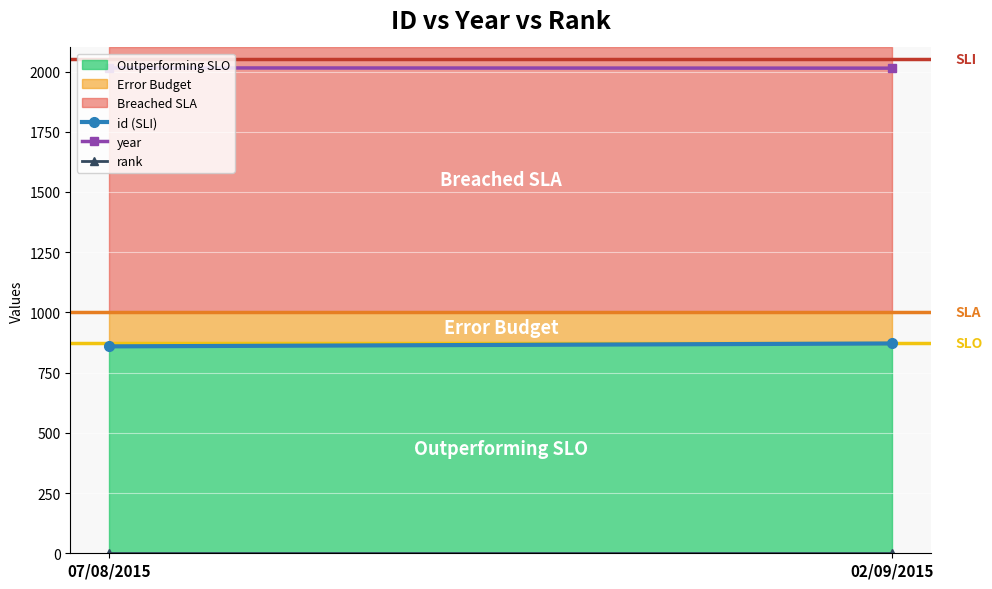

What position from the right is 07/08/2015?

2